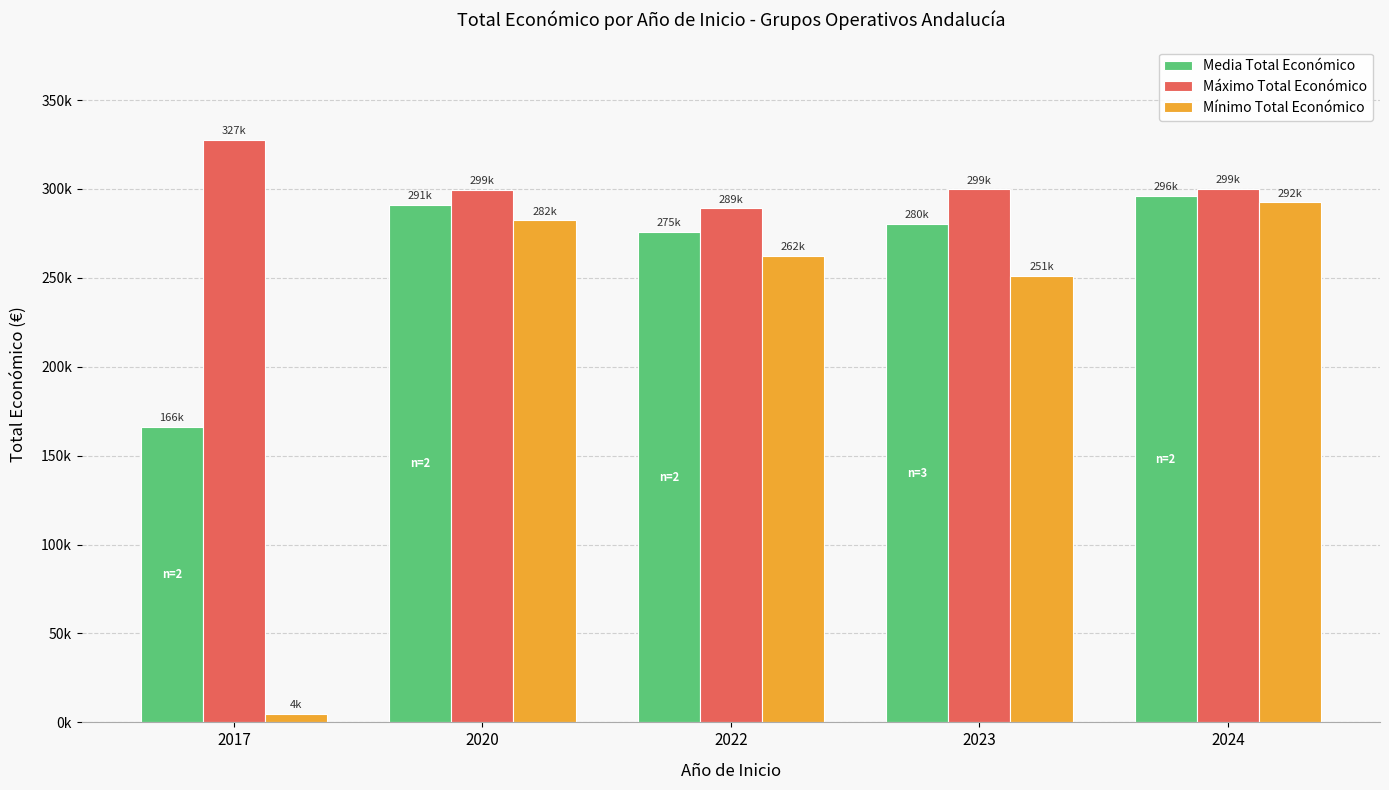

What is the approximate value of Mínimo Total Económico at 2022?

262332.0